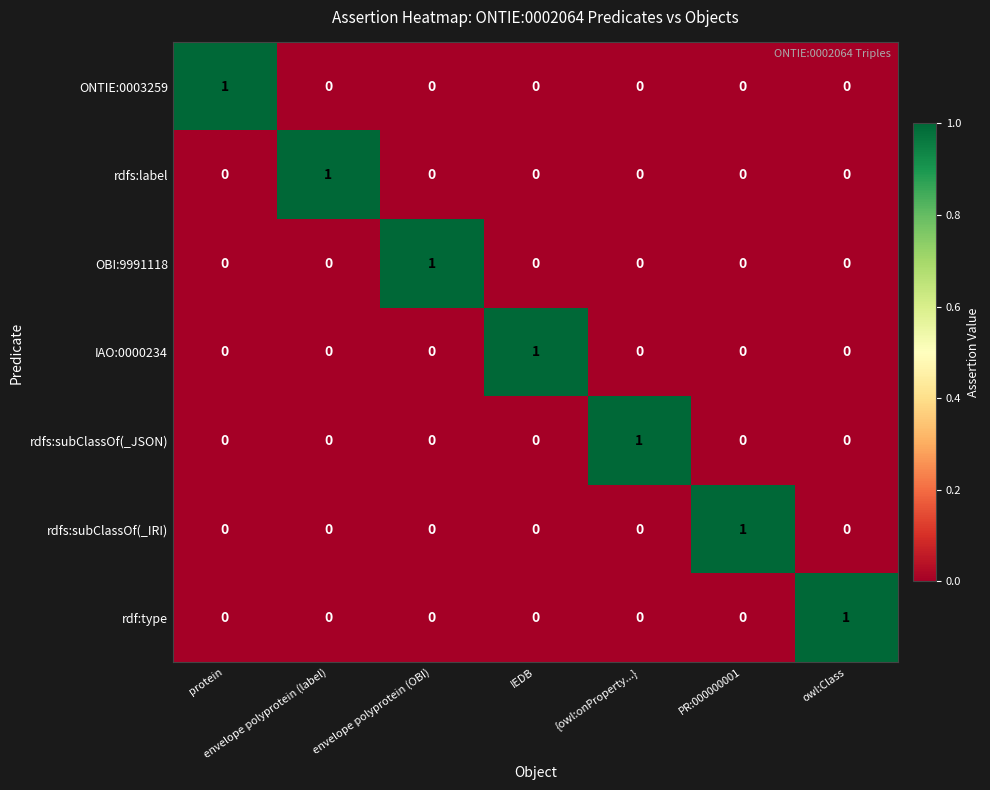

At how many categories does at least one series exceed 0?

7